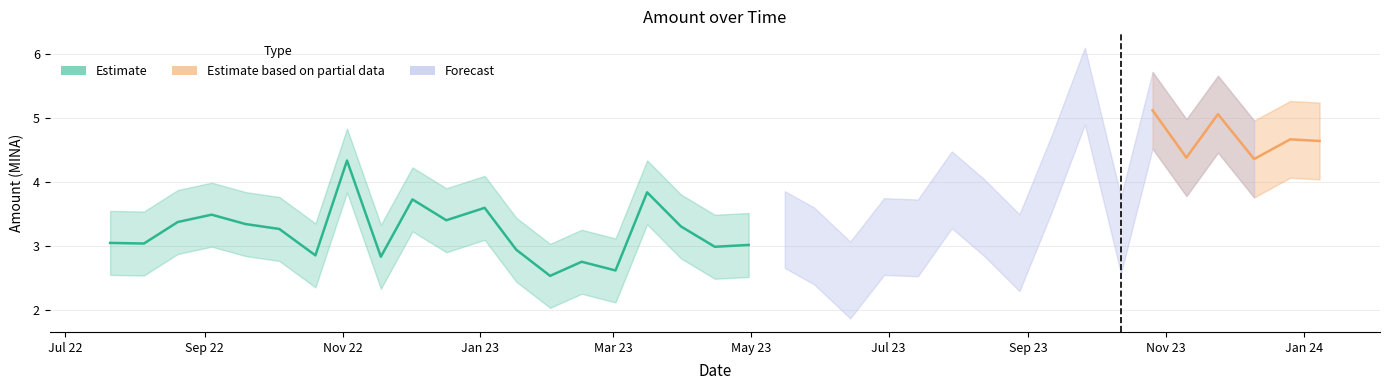

True or false: Partial_Amount and Amount intersect in this chart.

False